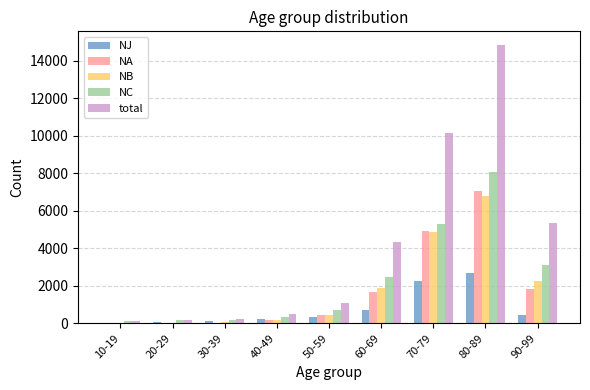

Which category has the highest value across all series?

80-89